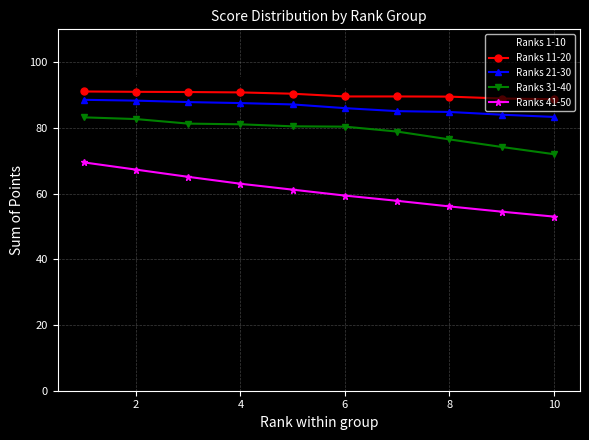

What is the value of the Ranks 31-40 point at the 3rd from the left?

81.3